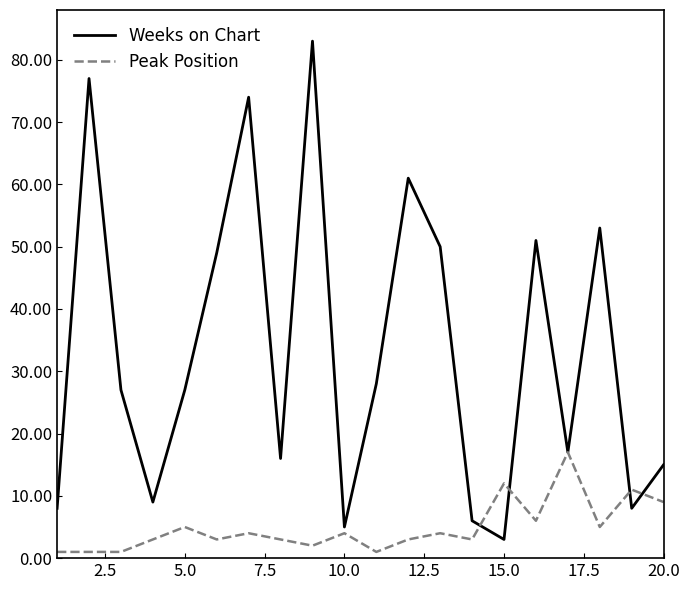

Which series has the widest spread of values?

Weeks on Chart